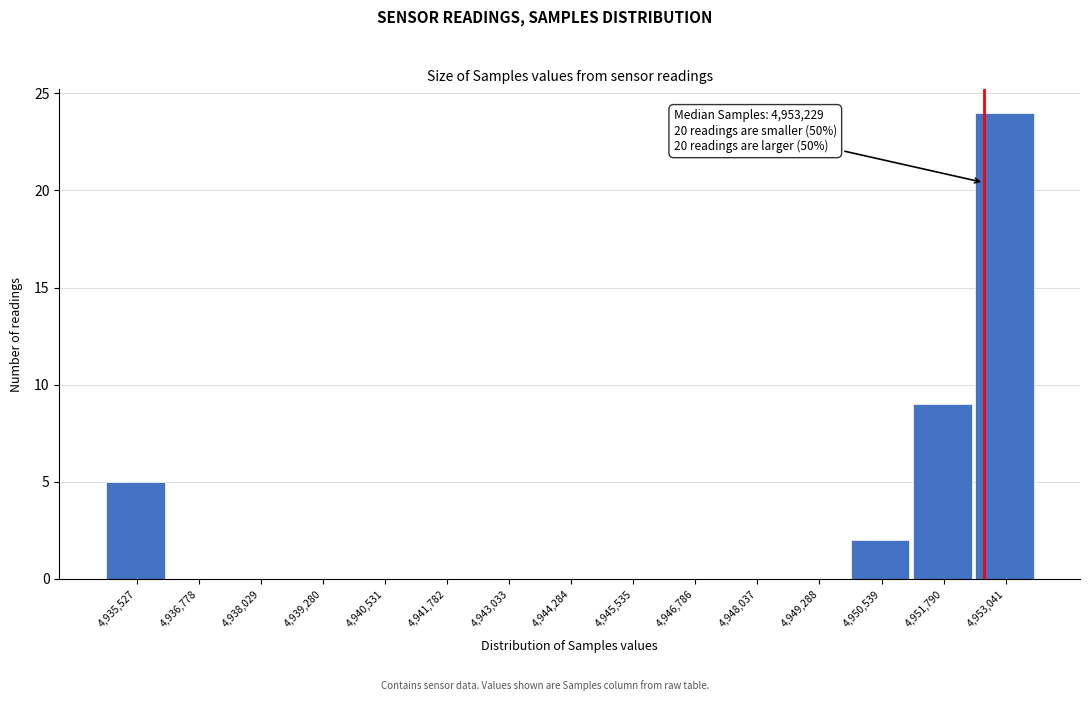

Reading left to right, list all the values displayed in this chart.

4,935,527=5	4,936,778=0	4,938,029=0	4,939,280=0	4,940,531=0	4,941,782=0	4,943,033=0	4,944,284=0	4,945,535=0	4,946,786=0	4,948,037=0	4,949,288=0	4,950,539=2	4,951,790=9	4,953,041=24